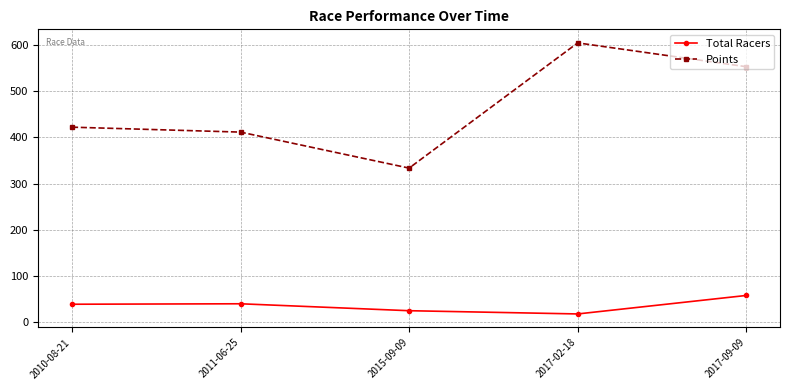

True or false: Total Racers and Points cross at least once.

False